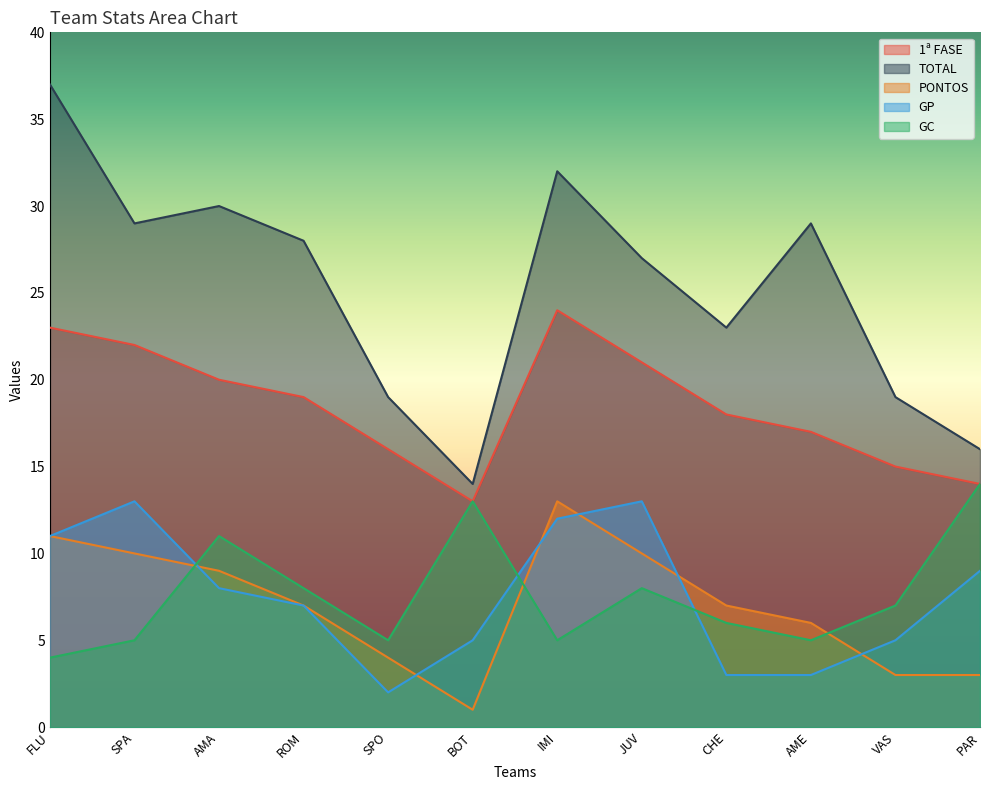

List the labels in order of TOTAL value, largest first.

FLU, IMI, AMA, SPA, AME, ROM, JUV, CHE, SPO, VAS, PAR, BOT